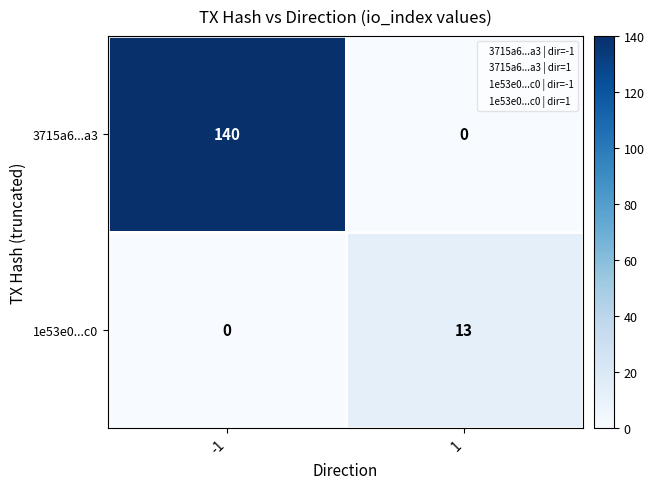

What is the difference between the maximum and minimum values in the 1e53e0...c0 series?

13